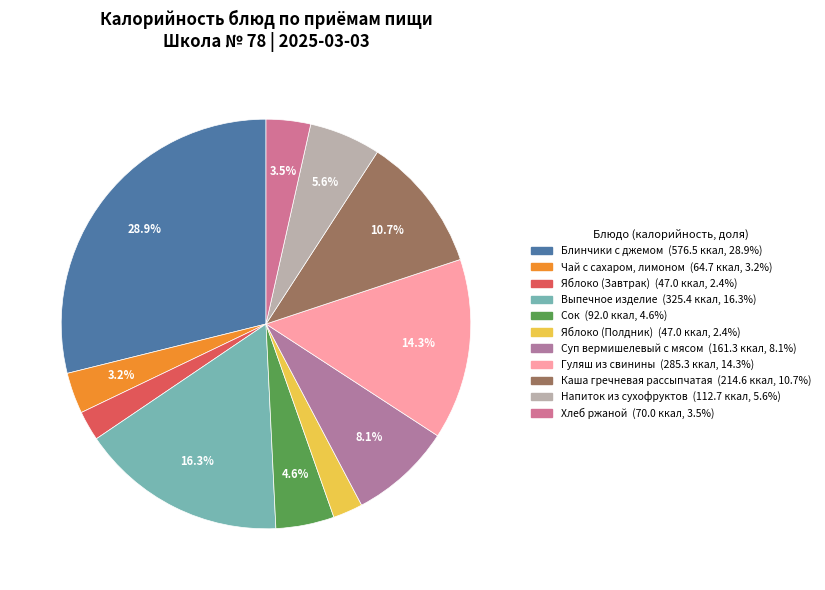

To the nearest percent, what portion does Напиток из сухофруктов represent?

6%